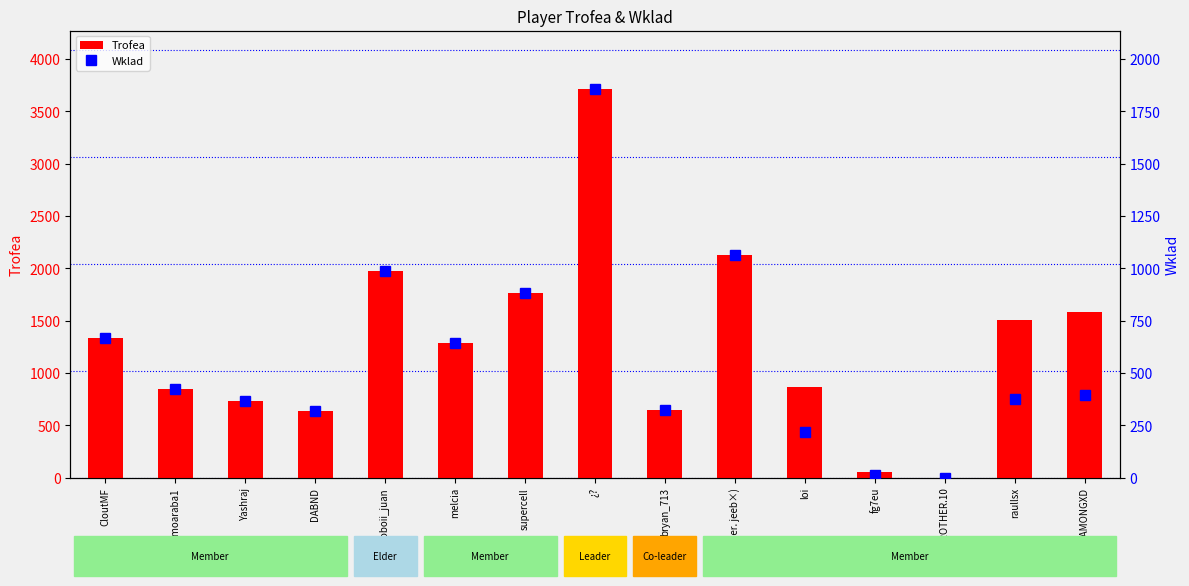

Which has a higher value, MR. BROTHER.10 or GAMONGXD?

GAMONGXD